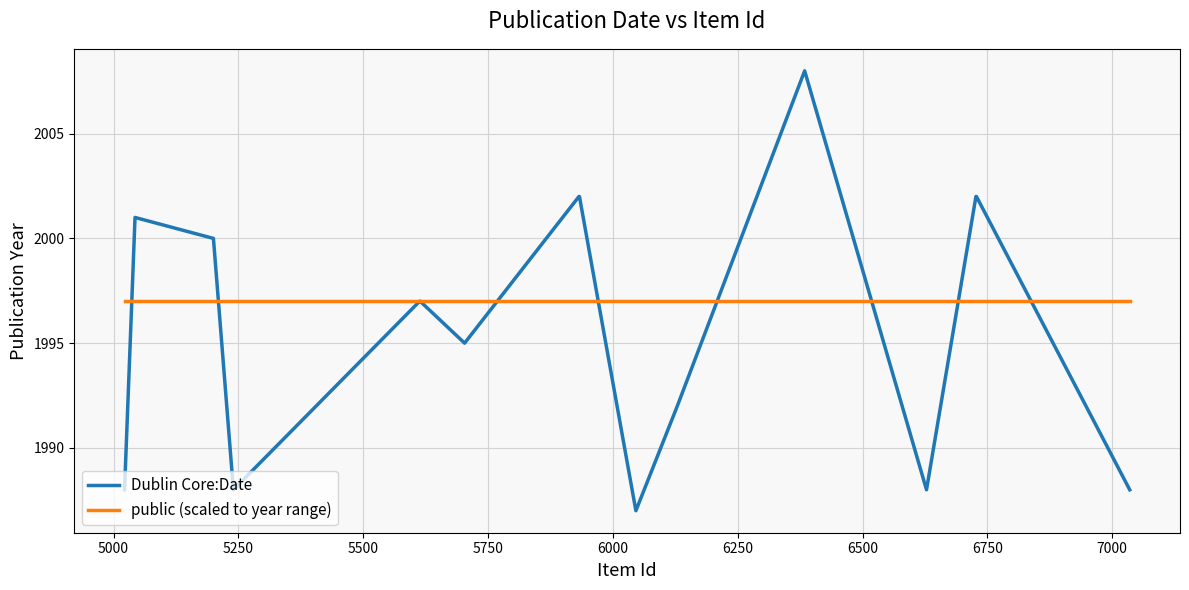

What are all the series names shown in the legend?

Dublin Core:Date, public (scaled to year range)